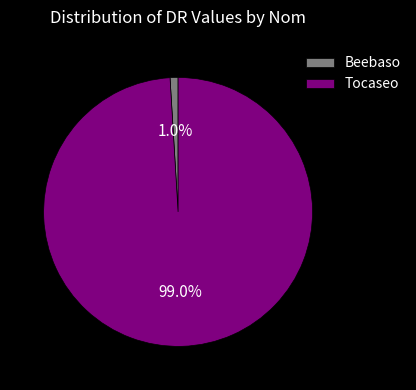

Is it true that Beebaso is 1% of the pie?

True